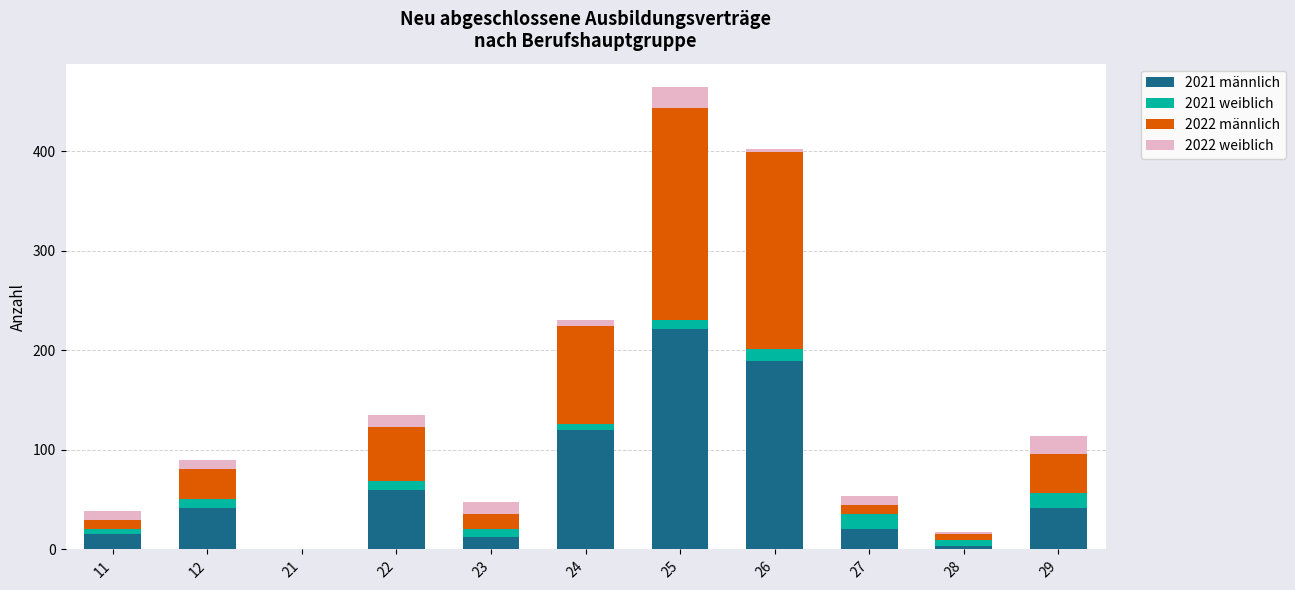

What is the maximum value for 2021 männlich?

222